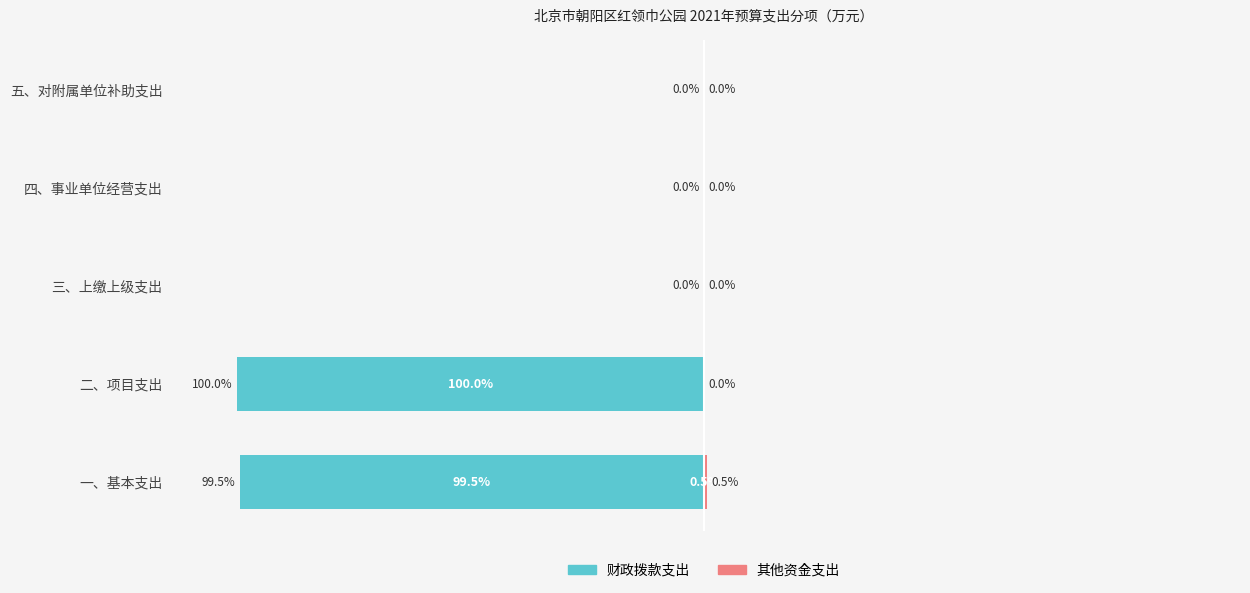

The 财政拨款支出 series shows 0.0 at 四、事业单位经营支出. True or false?

True